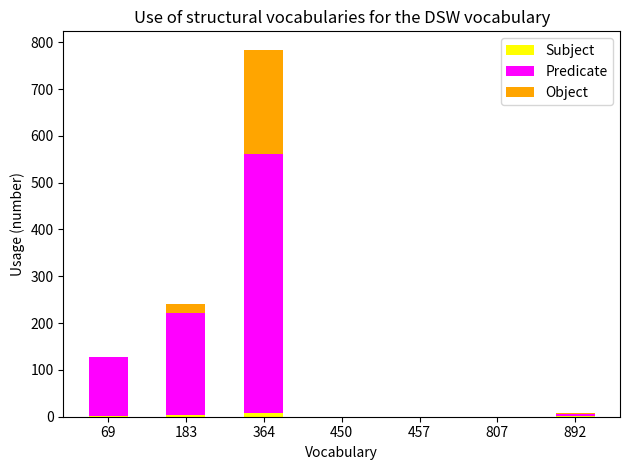

At which category is the sum across all series the highest?

364